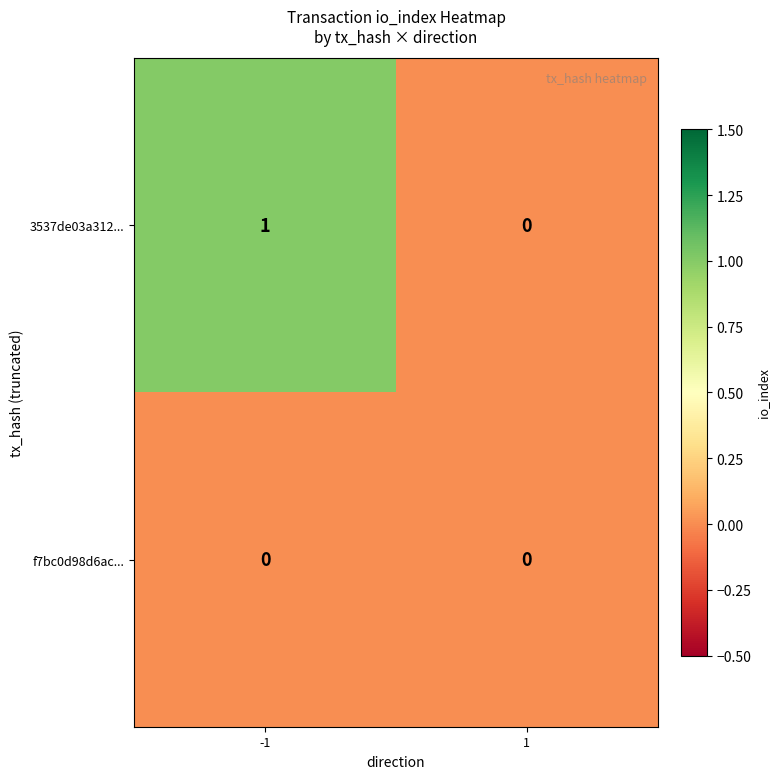

Is it true that f7bc0d98d6ac... equals 0 at -1?

True